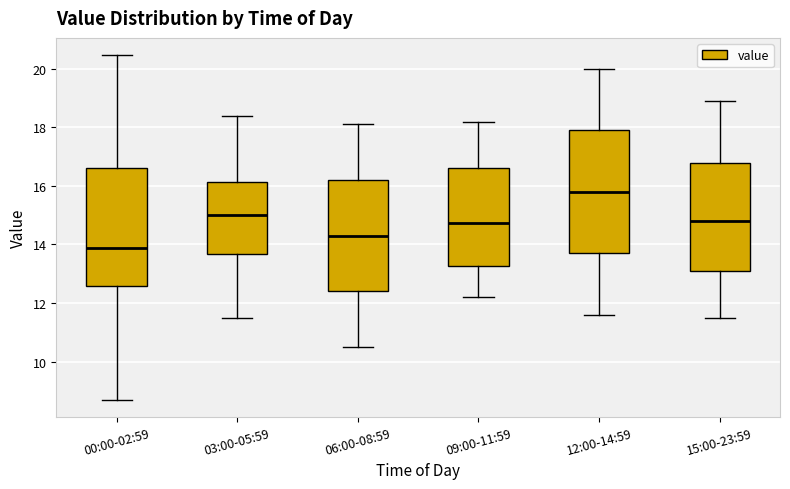

Reading left to right, read every box against the y-axis: the position of its median line, the range the box covers, and the ends of its whiskers. The values are not printed on the chart, so give them approximately, as read against the axis.

00:00-02:59: median 13.8, box 12.6 to 16.6, whiskers 8.8 to 20.4
03:00-05:59: median 15.0, box 13.6 to 16.2, whiskers 11.6 to 18.4
06:00-08:59: median 14.4, box 12.4 to 16.2, whiskers 10.6 to 18.2
09:00-11:59: median 14.8, box 13.2 to 16.6, whiskers 12.2 to 18.2
12:00-14:59: median 15.8, box 13.8 to 18.0, whiskers 11.6 to 20.0
15:00-23:59: median 14.8, box 13.2 to 16.8, whiskers 11.6 to 19.0